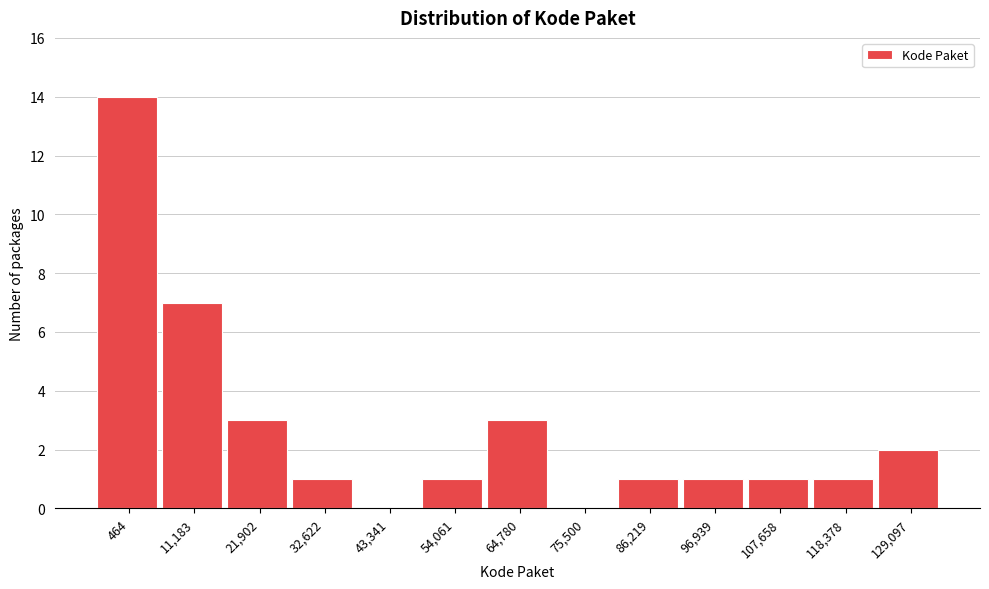

Reading right to left, extract all data points from this chart.

129,097=2	118,378=1	107,658=1	96,939=1	86,219=1	75,500=0	64,780=3	54,061=1	43,341=0	32,622=1	21,902=3	11,183=7	464=14